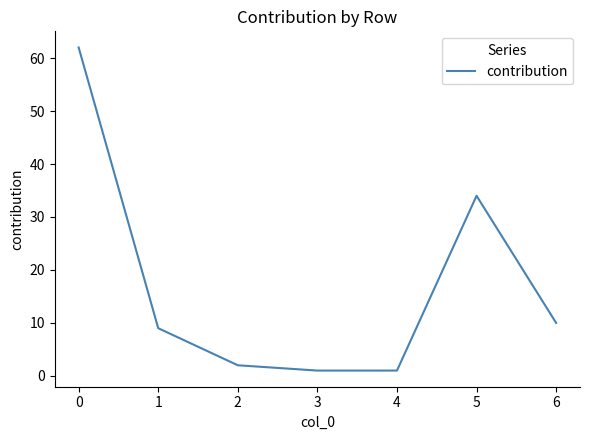

True or false: the data shows 62 at 0.

True